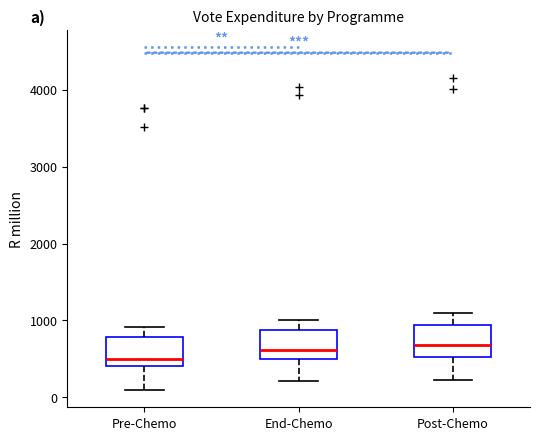

Where does the median line of the box for Post-Chemo sit on the y-axis? The values are not printed on the chart, so give them approximately, as read against the axis.

700